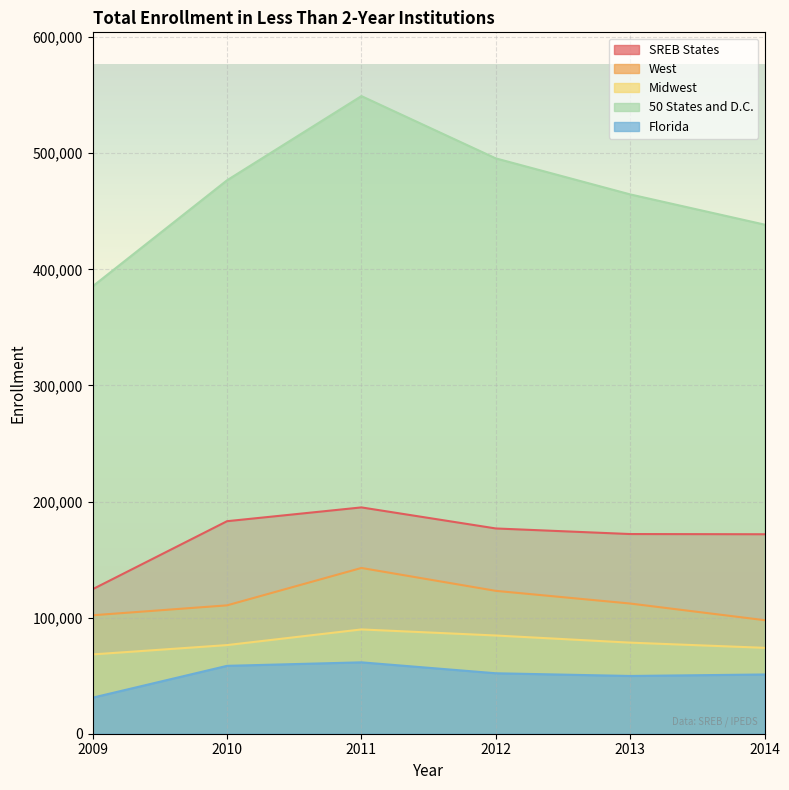

At how many categories does at least one series exceed 70781?

6